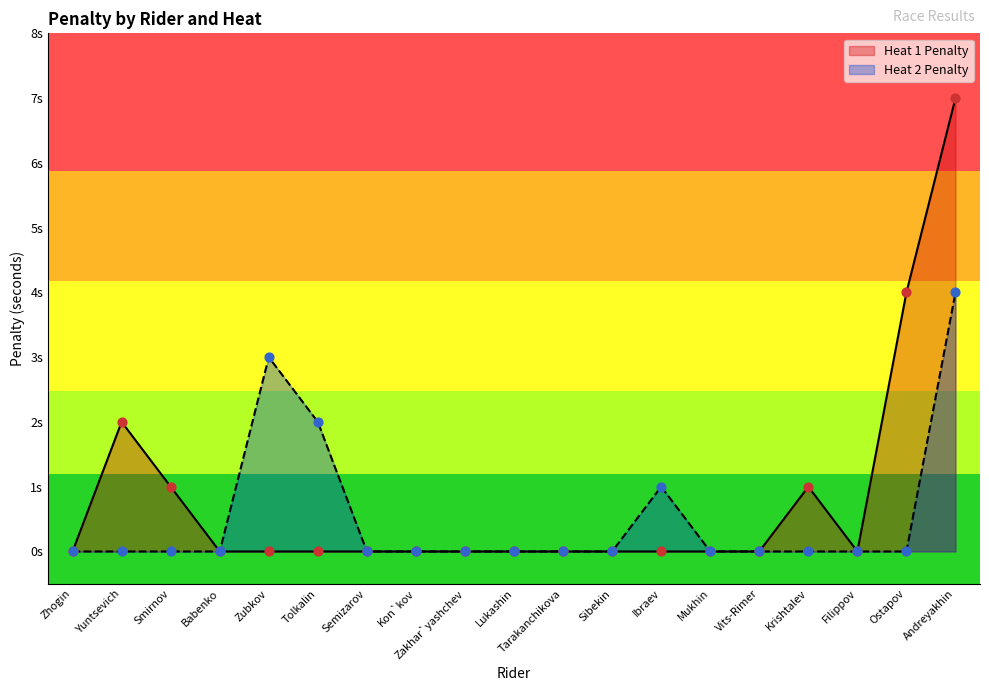

Which series contains the lowest Y value?

Heat 1 Penalty